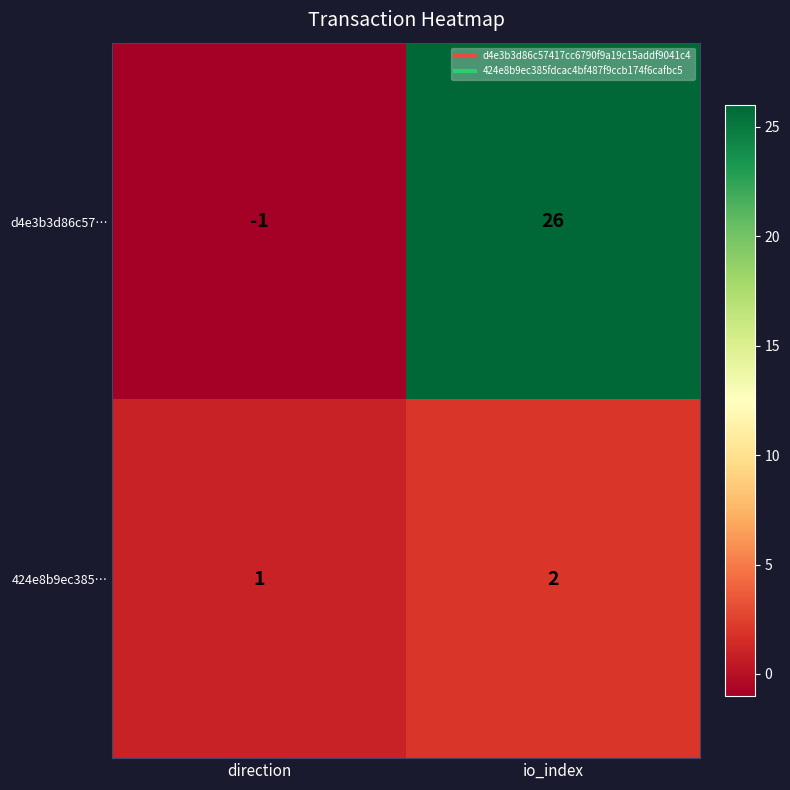

How many distinct data groups are displayed?

2